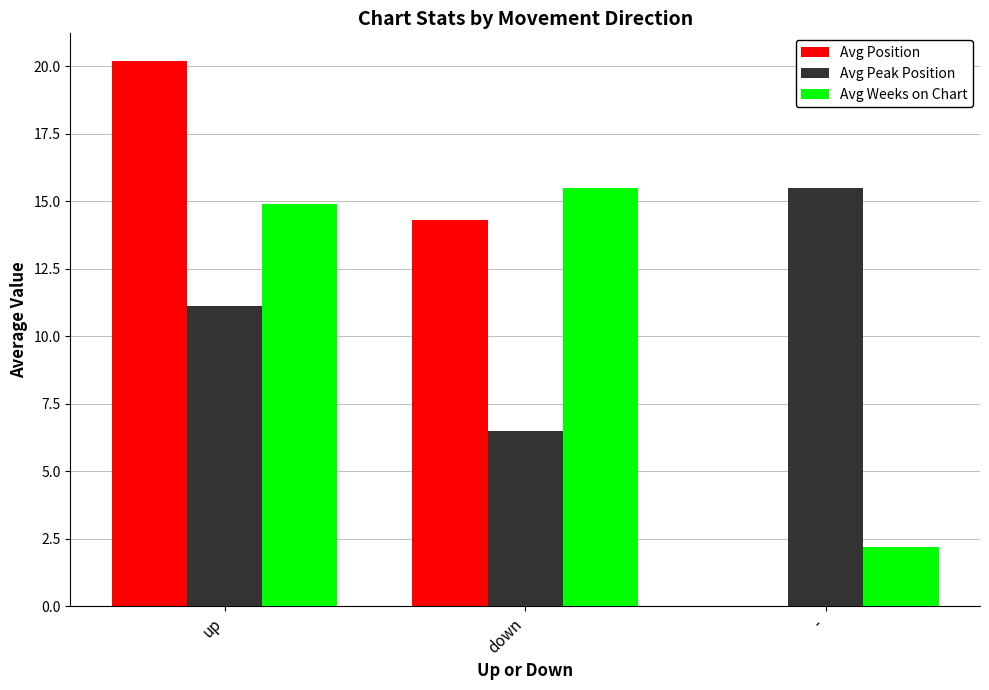

Where does the Avg Position series first go above 14?

up